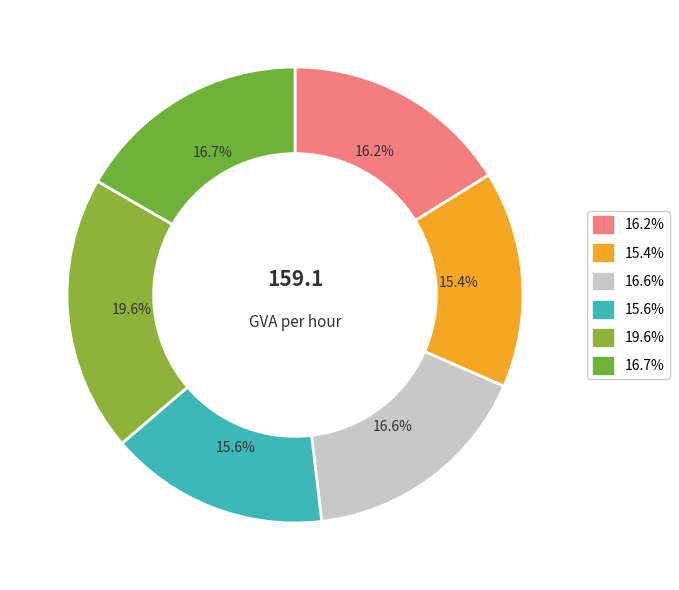

Is there any slice that represents more than half of the pie?

No